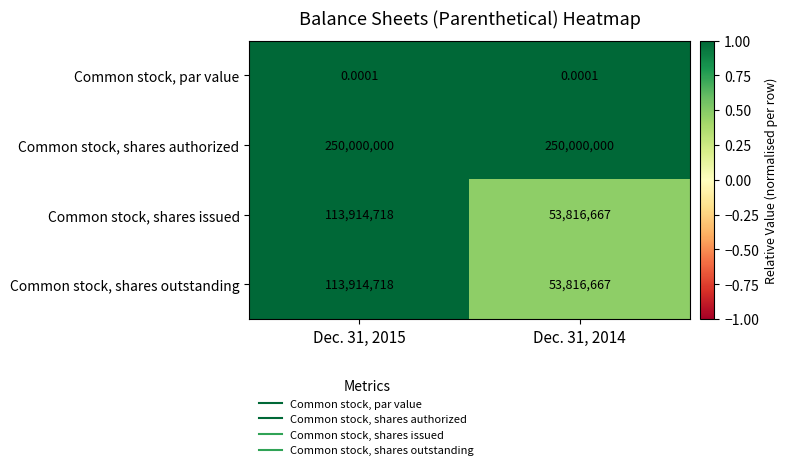

Is the value of Common stock, par value at Dec. 31, 2015 greater than the value of Common stock, shares authorized at Dec. 31, 2015?

No